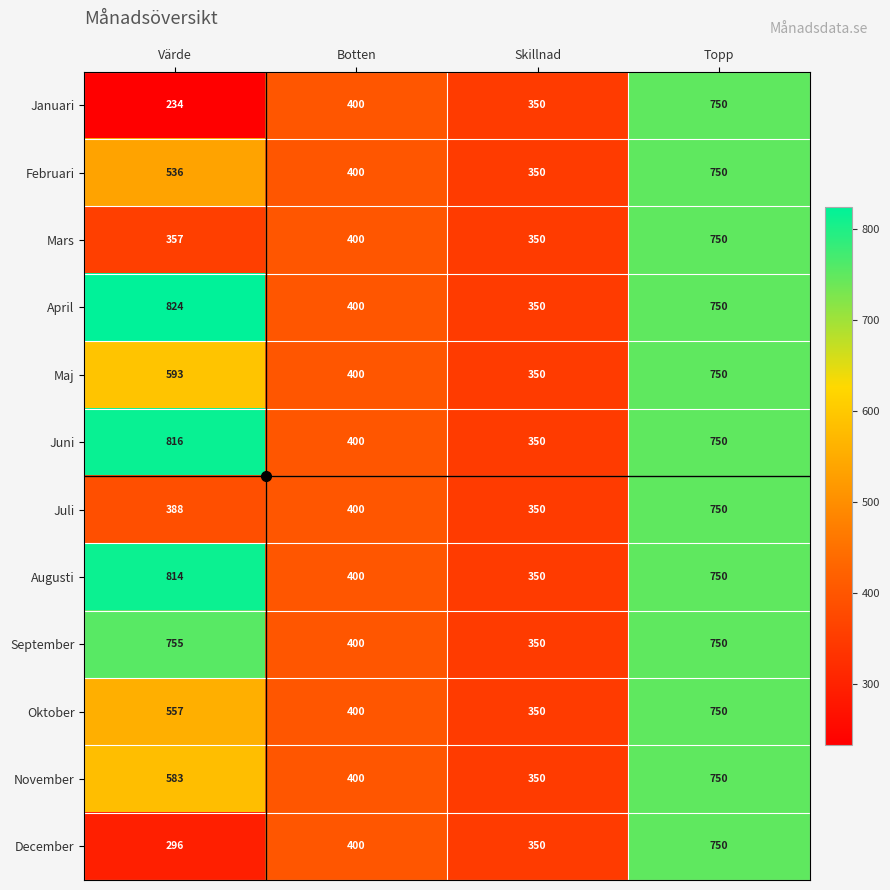

At Värde, list the series in order from smallest to largest.

Januari, December, Mars, Juli, Februari, Oktober, November, Maj, September, Augusti, Juni, April